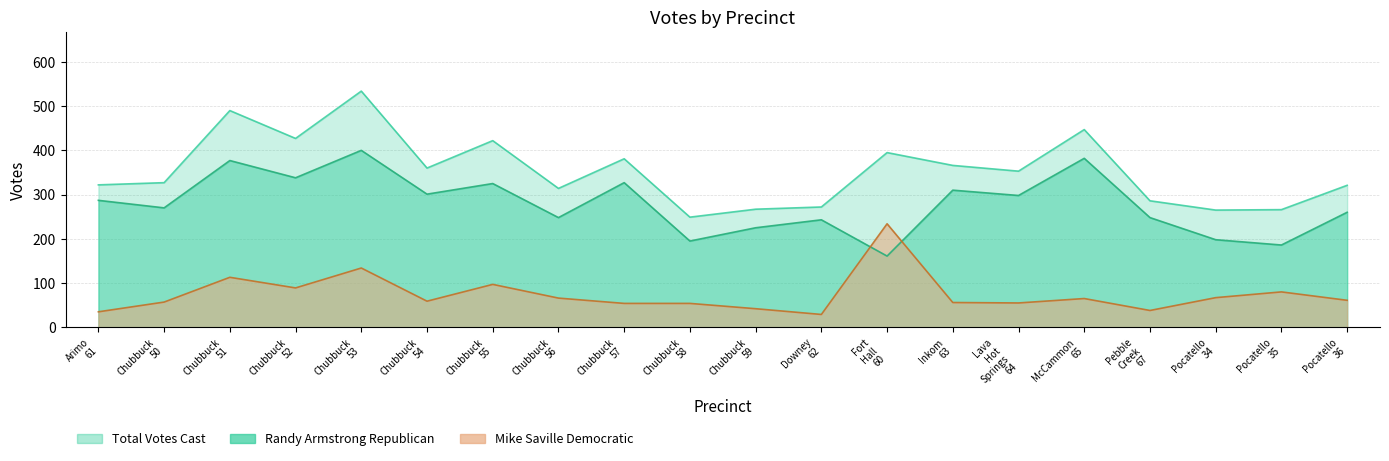

What is the approximate value of Randy Armstrong Republican at Chubbuck 55, to the nearest 10?

320